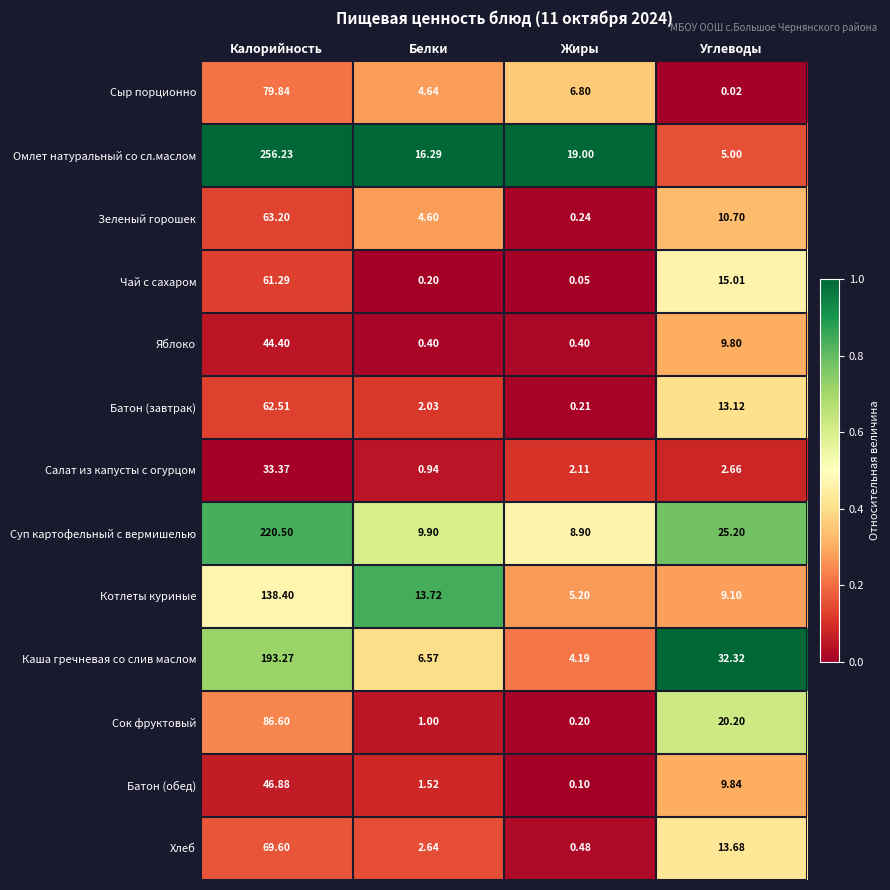

List the series in order of their peak value, lowest first.

Салат из капусты с огурцом, Яблоко, Батон (обед), Чай с сахаром, Батон (завтрак), Зеленый горошек, Хлеб, Сыр порционно, Сок фруктовый, Котлеты куриные, Каша гречневая со слив маслом, Суп картофельный с вермишелью, Омлет натуральный со сл.маслом